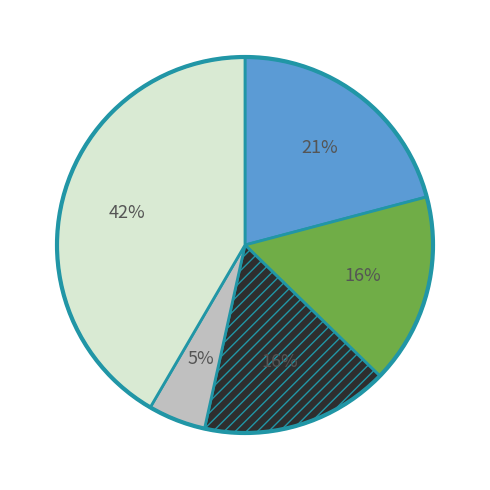

To the nearest percent, what is the average slice percentage?

20%